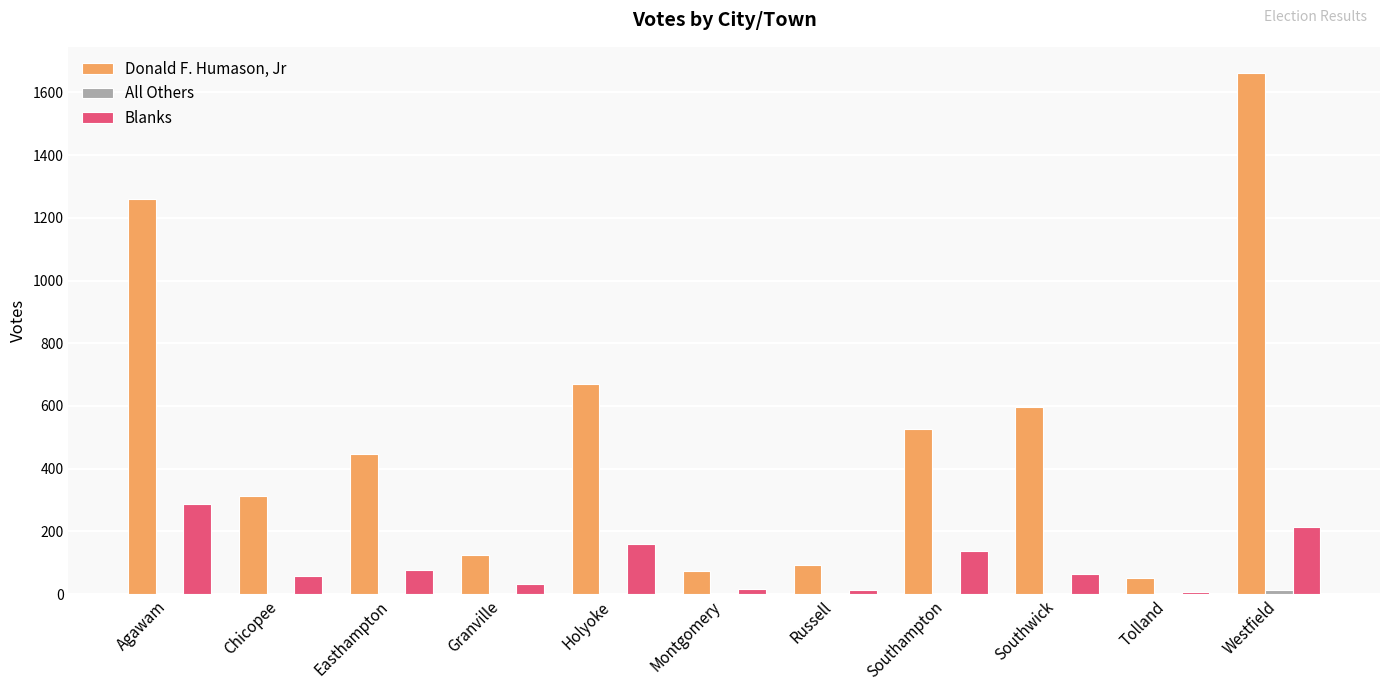

Are the bars horizontal?

No